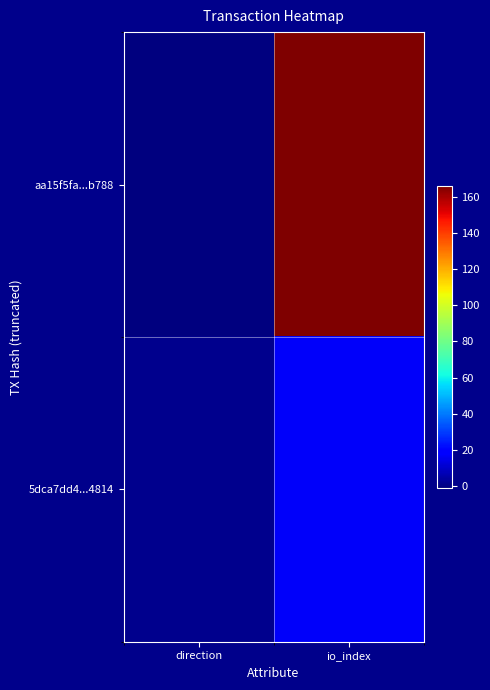

At which category is the sum across all series the highest?

io_index